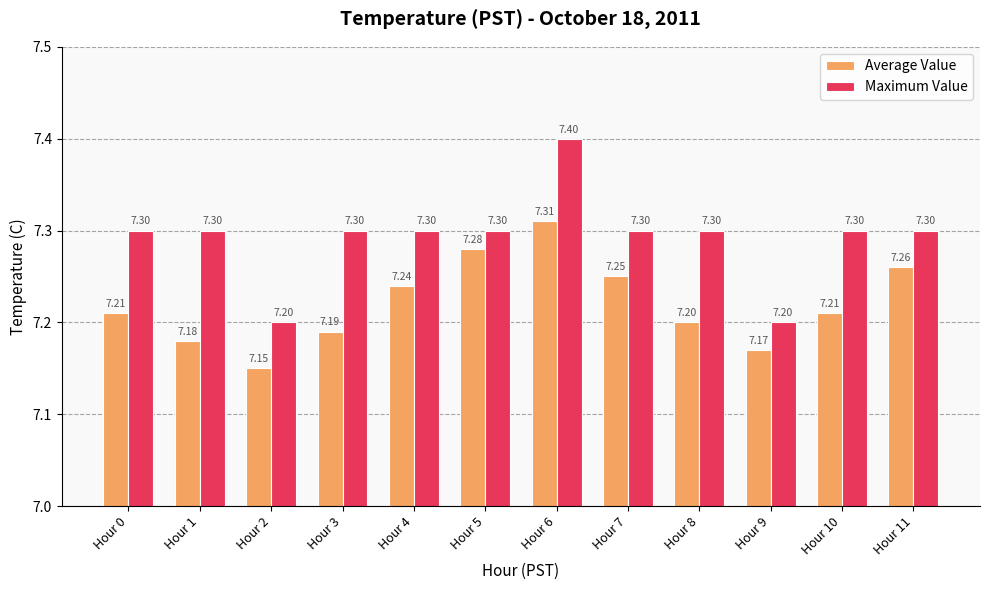

Which series changed the most between Hour 1 and Hour 9?

Maximum Value